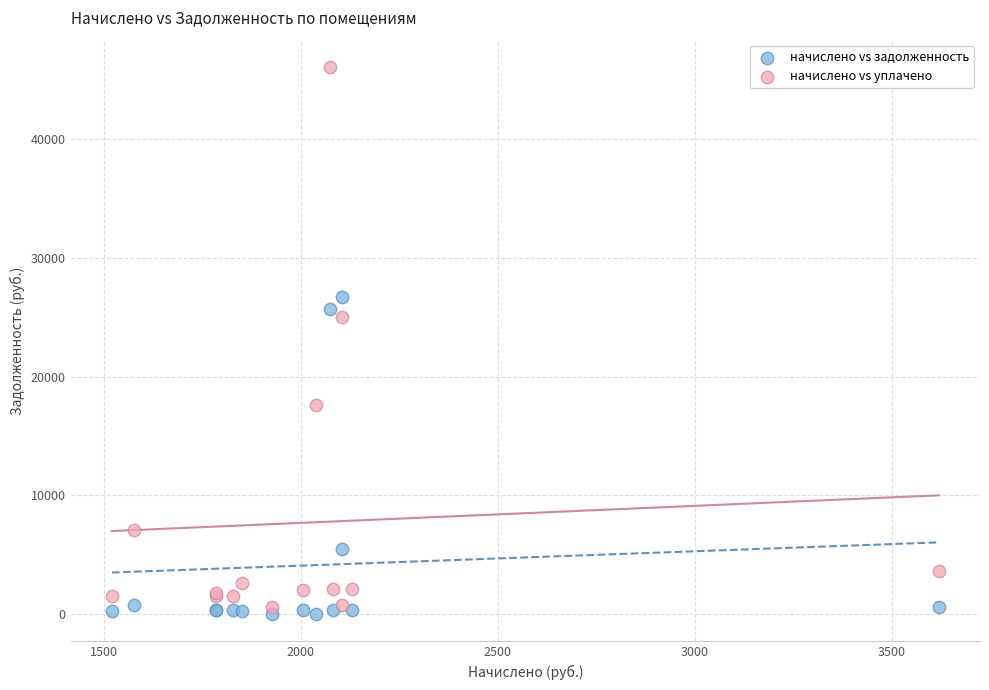

Across all series, what Y value is closest to 23035?

24990.3